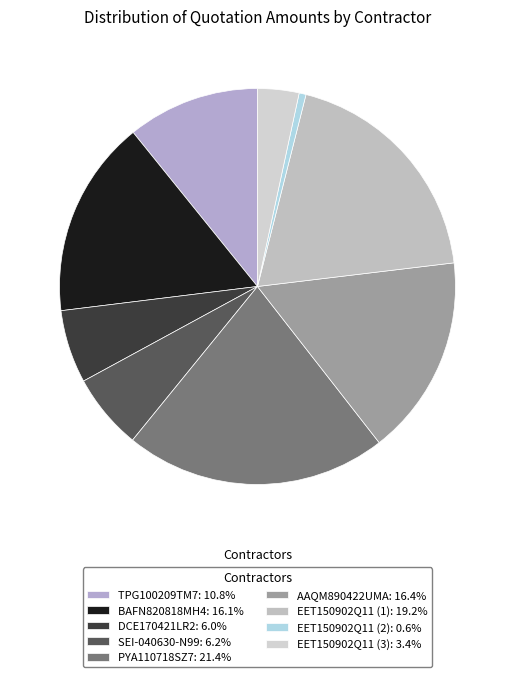

Is there a majority slice in this chart?

No